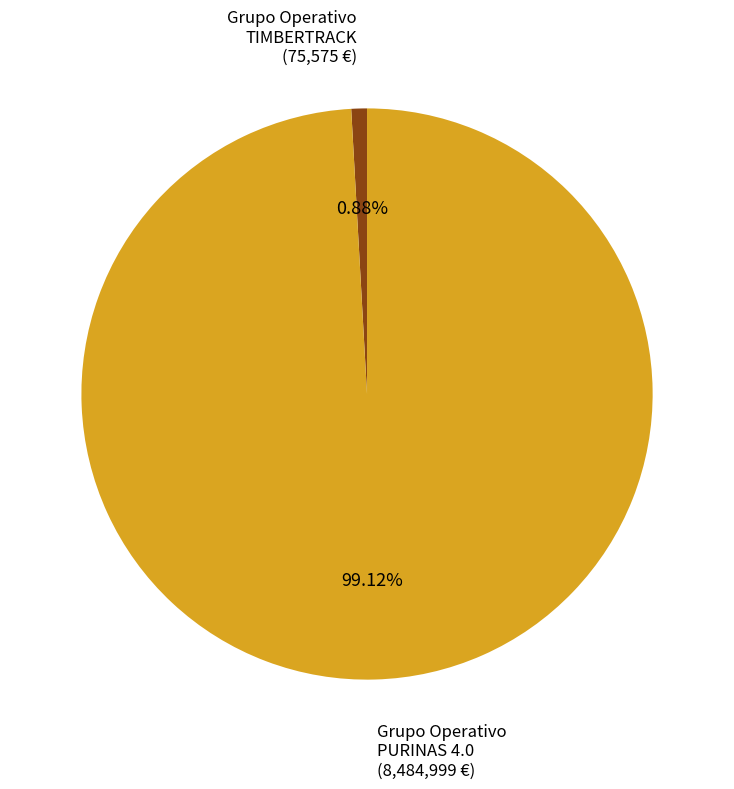

Is there any slice that represents more than half of the pie?

Yes